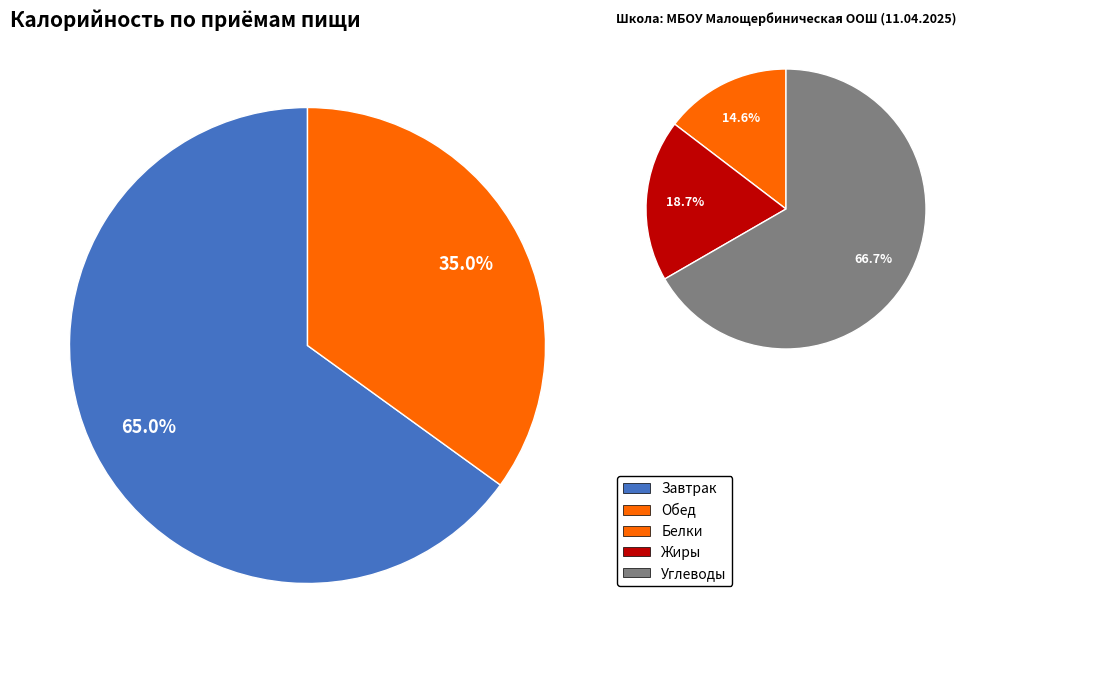

To the nearest percent, what percentage of the pie is Завтрак?

65%